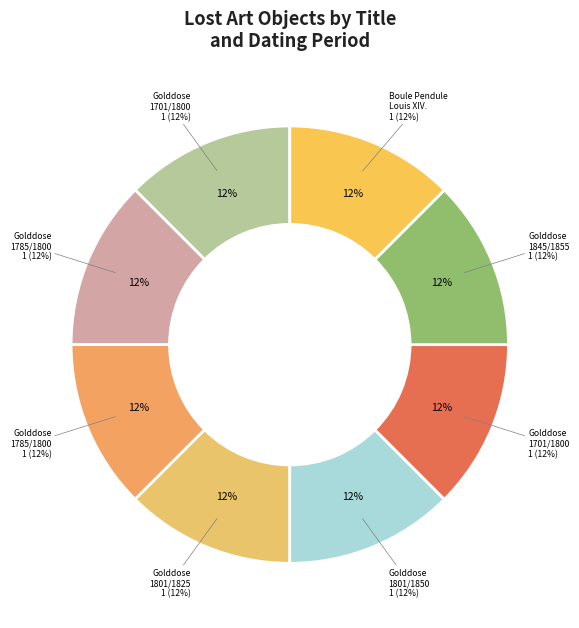

Is there a majority slice in this chart?

No